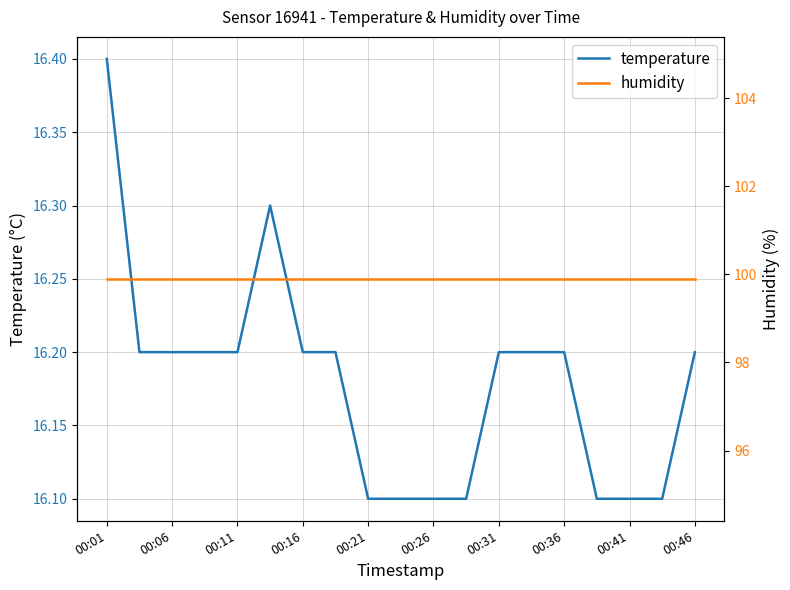

True or false: humidity has more than 2 points higher than both neighbors.

False